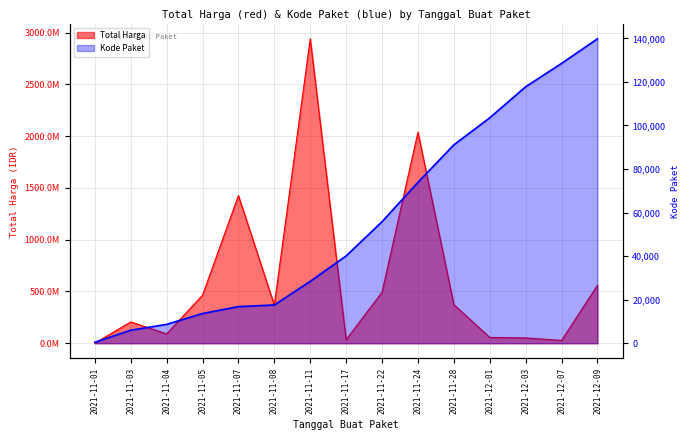

How many interior local peaks does the Total Harga series have?

4